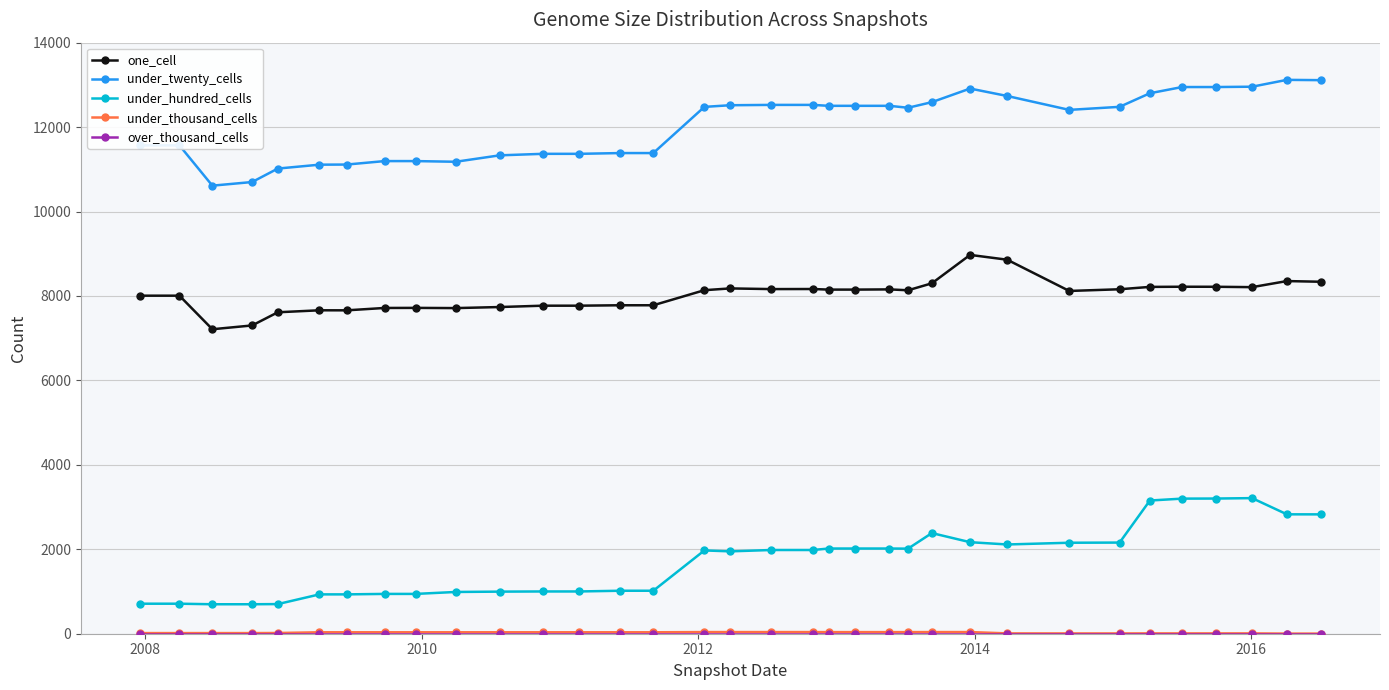

True or false: one_cell and under_twenty_cells intersect in this chart.

False